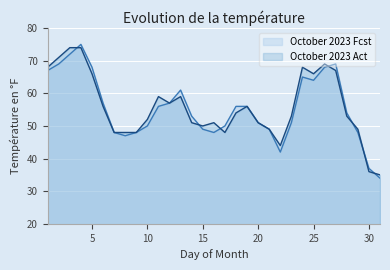

Does the chart display data point markers on the line(s)?

No